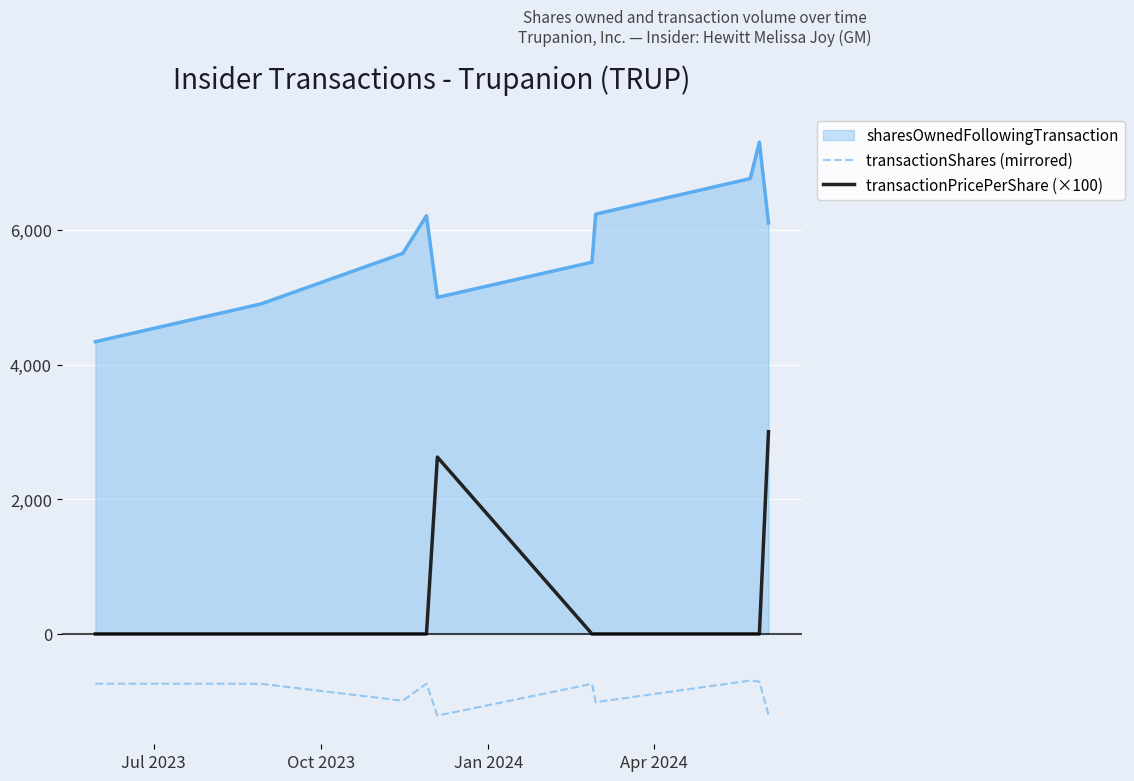

Does the chart have visible grid lines?

Yes